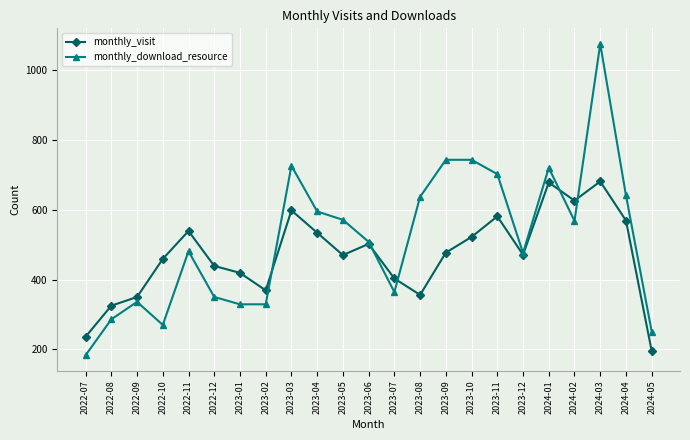

Which series has the widest spread of values?

monthly_download_resource